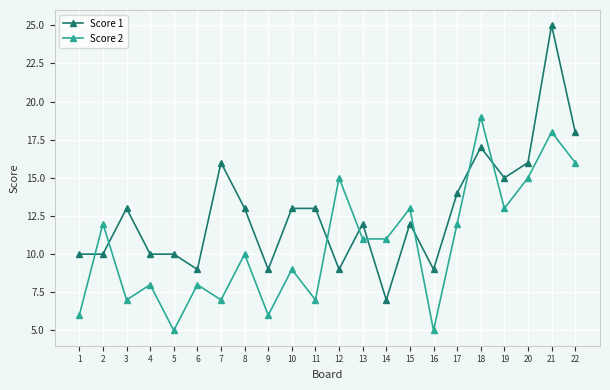

Read the Score 2 value at 10, to the nearest 5.

10